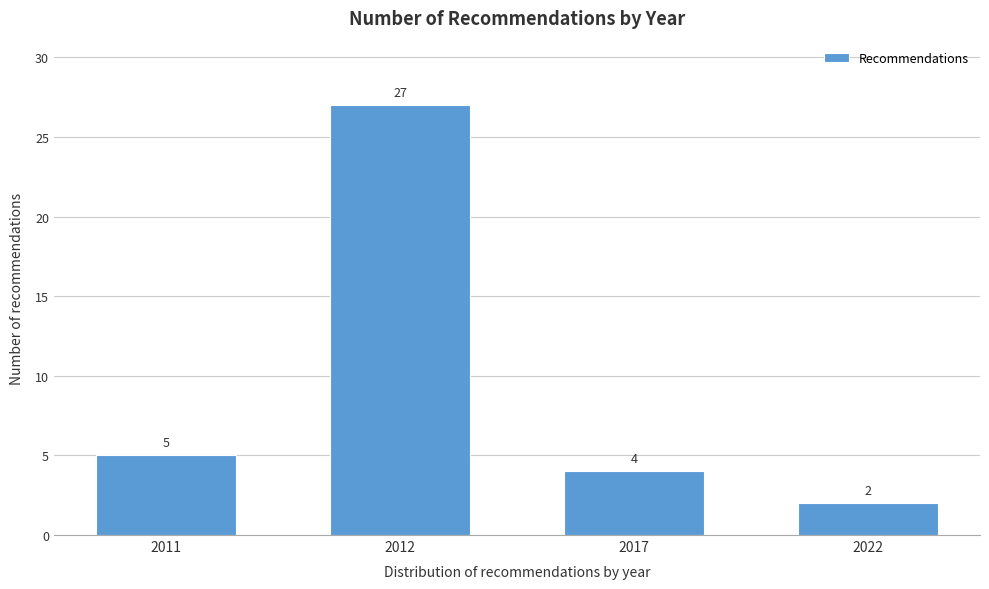

Reading left to right, extract all data points from this chart.

2011=5	2012=27	2017=4	2022=2